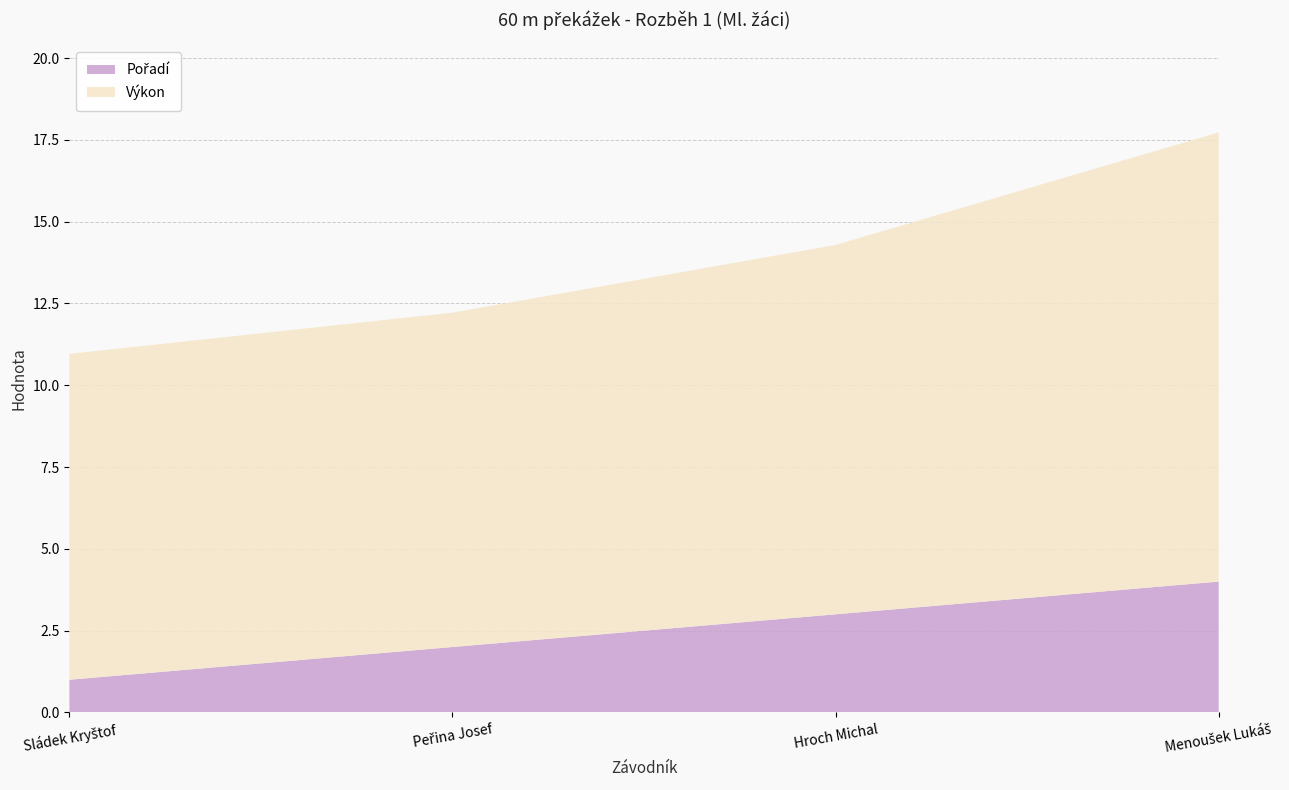

Reading right to left, transcribe all the data shown in this chart.

Pořadí: 4.0	3.0	2.0	1.0
Výkon: 13.7	11.3	10.2	10.0